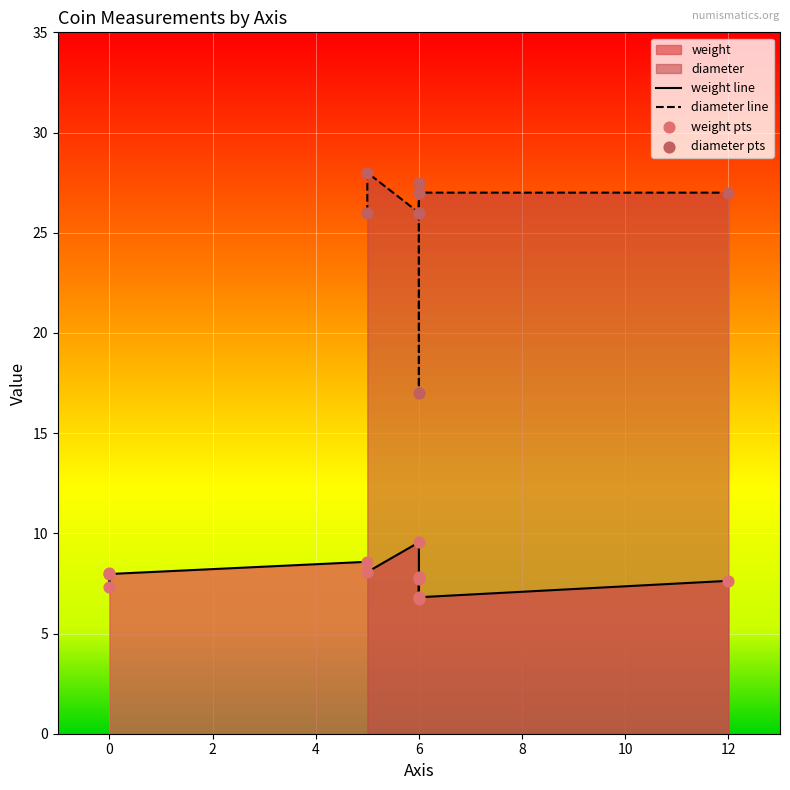

What is the total value across all series at 6?

35.5